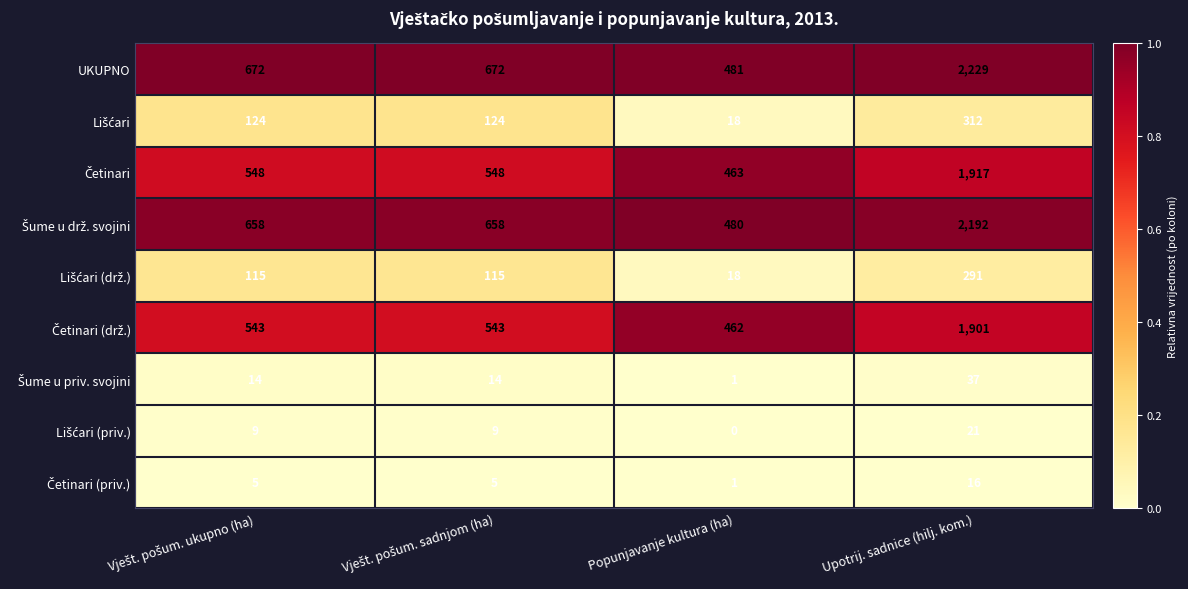

How many UKUPNO values are between 672 and 2229?

3